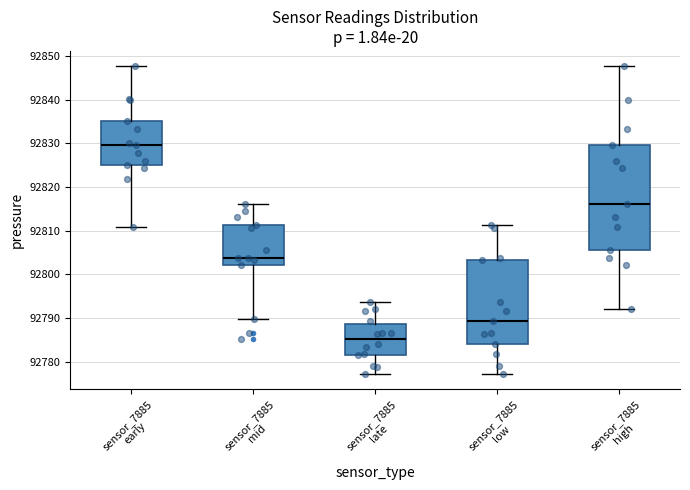

Where is the upper edge of the box for sensor_7885 early on the y-axis? The values are not printed on the chart, so give them approximately, as read against the axis.

92835